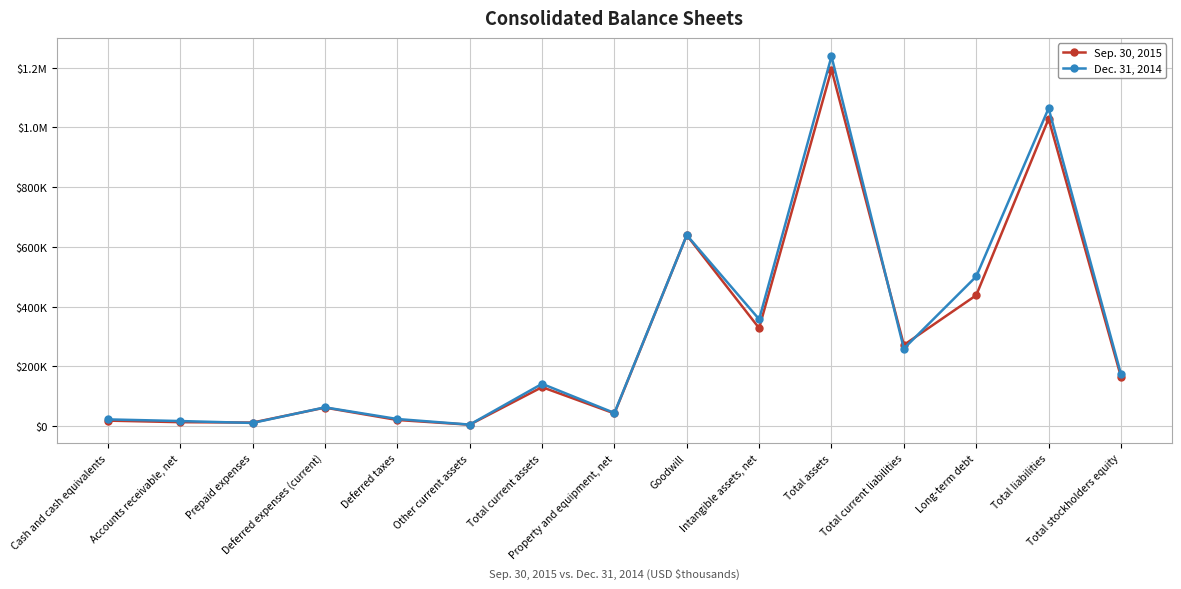

At which category does the chart reach its peak across all series?

Total assets